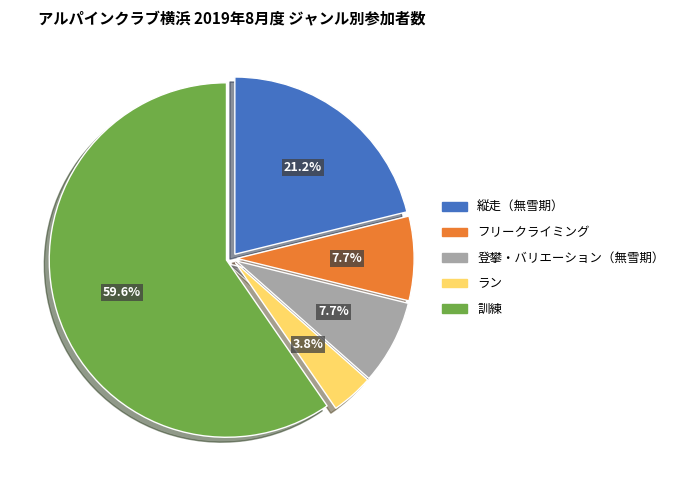

To the nearest percent, what portion does 登攀・バリエーション（無雪期） represent?

8%